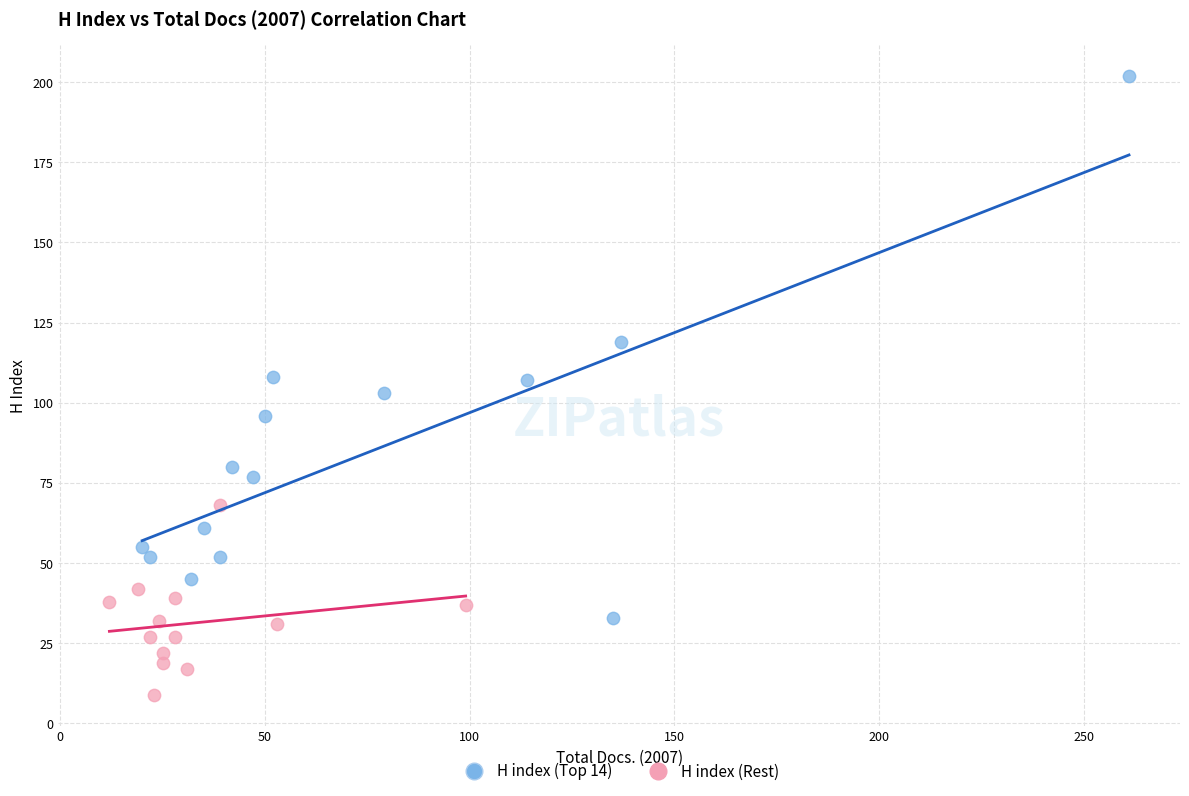

Which series reaches the minimum Y coordinate?

H index (Rest)